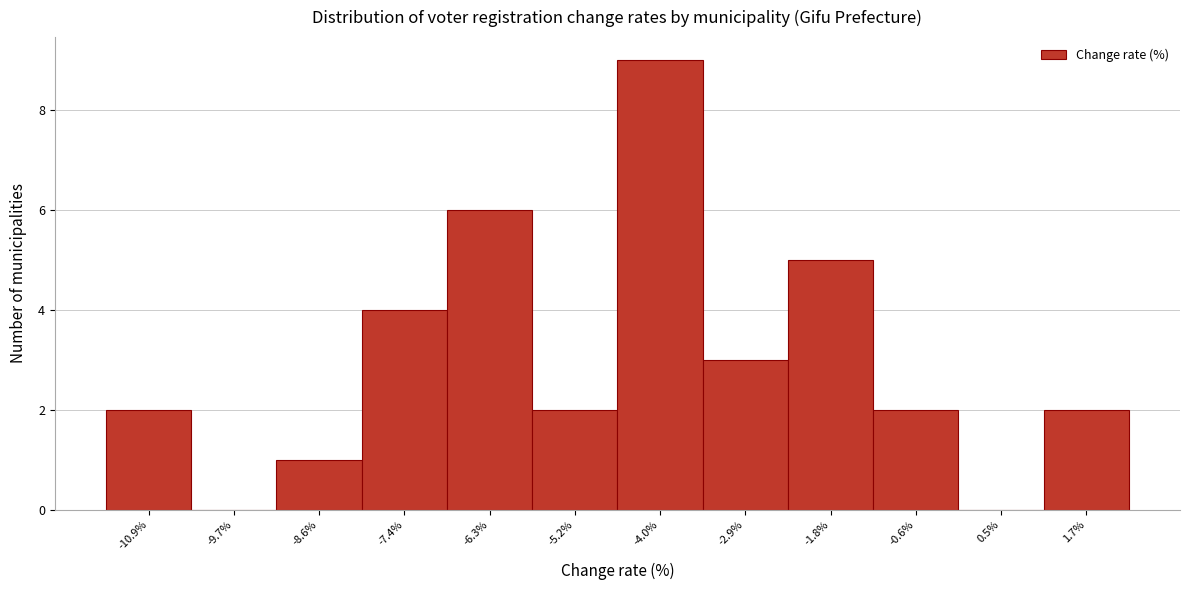

Reading right to left, list all the values displayed in this chart.

1.7%=2	0.5%=0	-0.6%=2	-1.8%=5	-2.9%=3	-4.0%=9	-5.2%=2	-6.3%=6	-7.4%=4	-8.6%=1	-9.7%=0	-10.9%=2